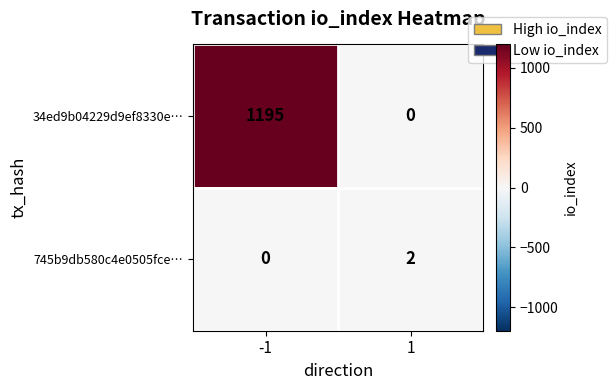

Rank the series by their average value, from lowest to highest.

745b9db580c4e0505fce…, 34ed9b04229d9ef8330e…